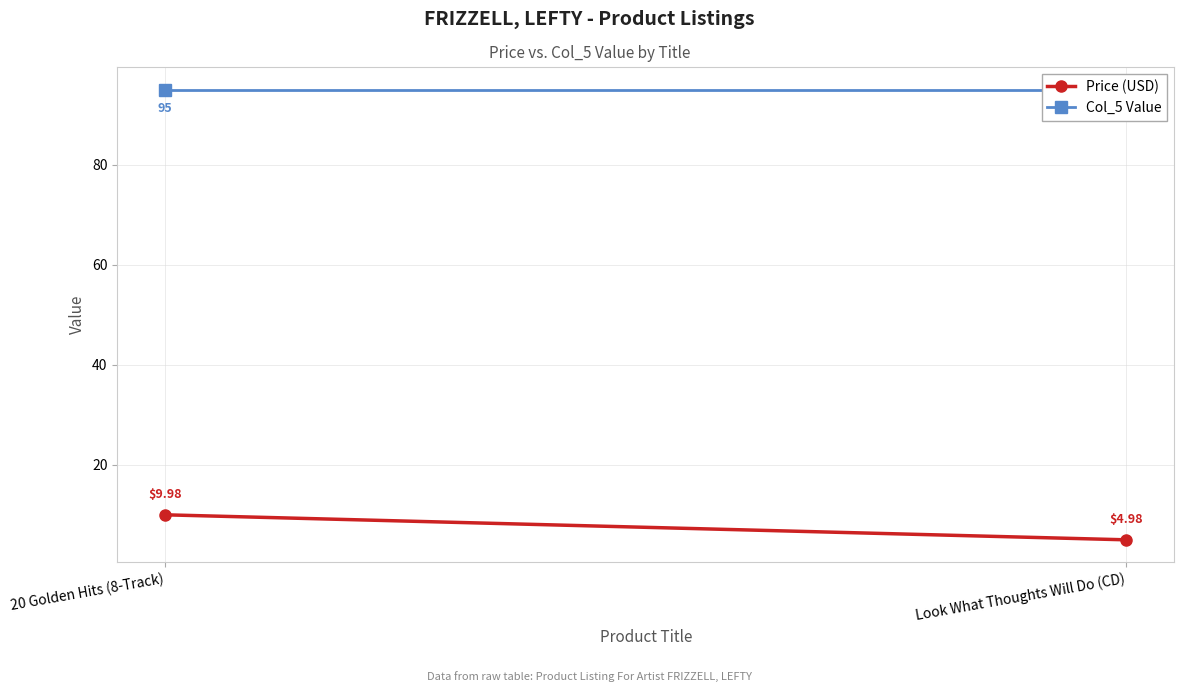

What is the spread (max minus min) of values at Look What Thoughts Will Do (CD)?

90.0